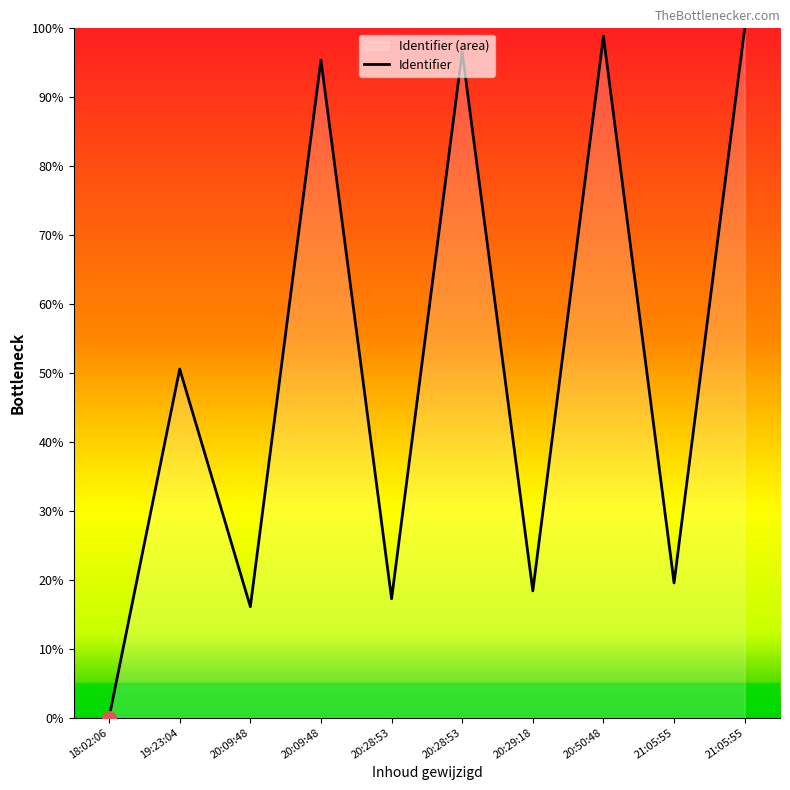

Reading left to right, transcribe all the data shown in this chart.

0.0	50.6	16.1	95.4	17.2	96.6	18.4	98.9	19.5	100.0